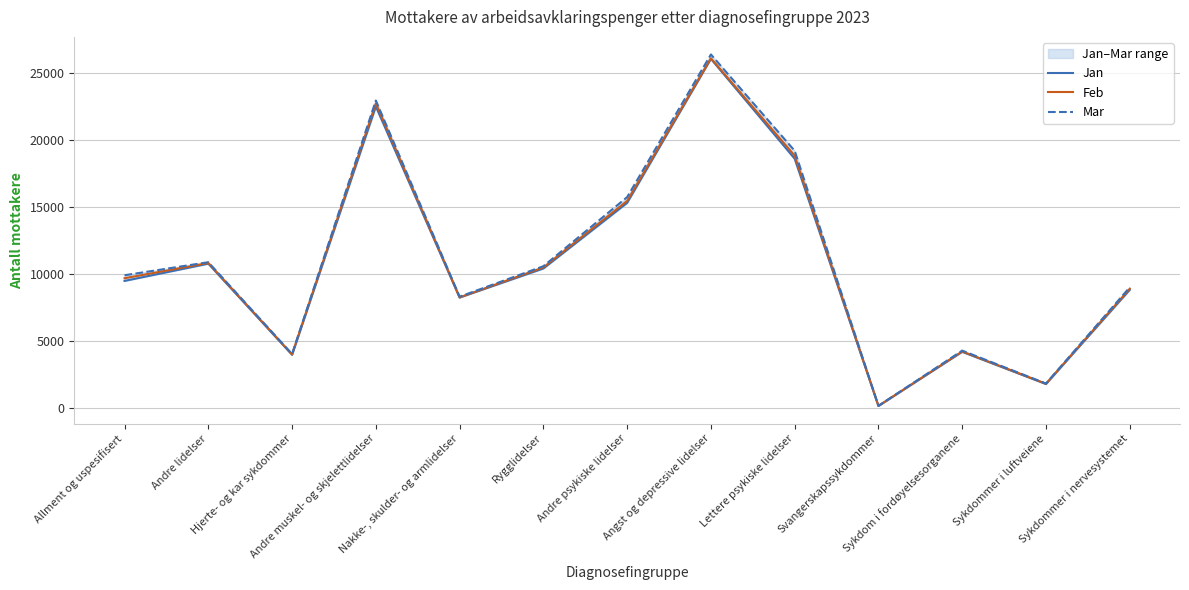

Reading left to right, what are all the values shown in this chart?

Jan: 9467	10756	3947	22499	8225	10397	15299	26059	18598	126	4169	1762	8802
Feb: 9667	10809	3978	22742	8236	10476	15444	26100	18828	129	4197	1788	8884
Mar: 9891	10866	4007	22946	8291	10566	15730	26387	19189	135	4261	1800	8989